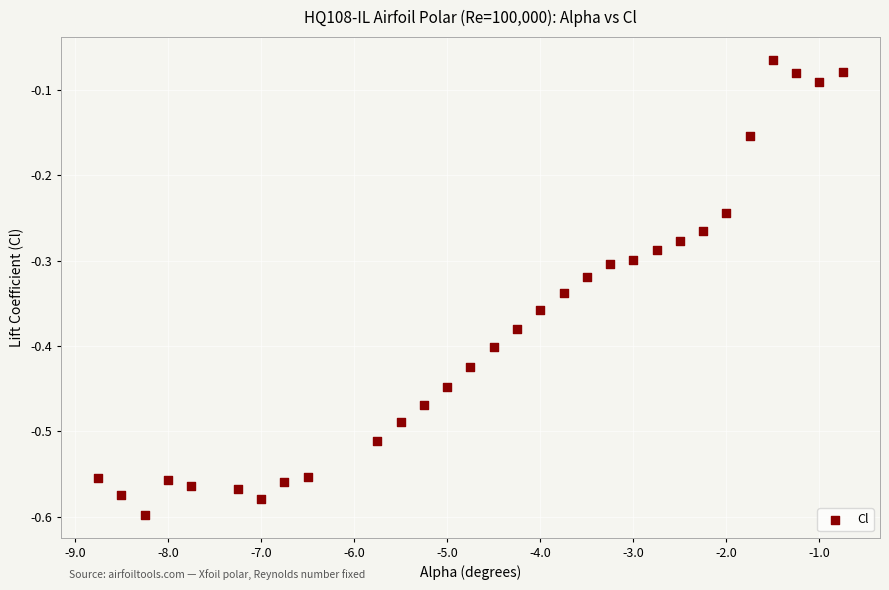

What is the range of Y values (max minus min)?

0.5